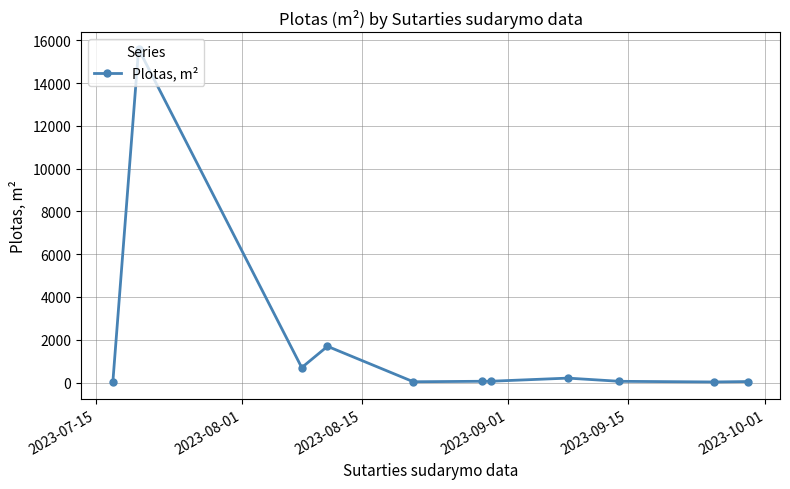

Does the chart display data point markers on the line(s)?

Yes